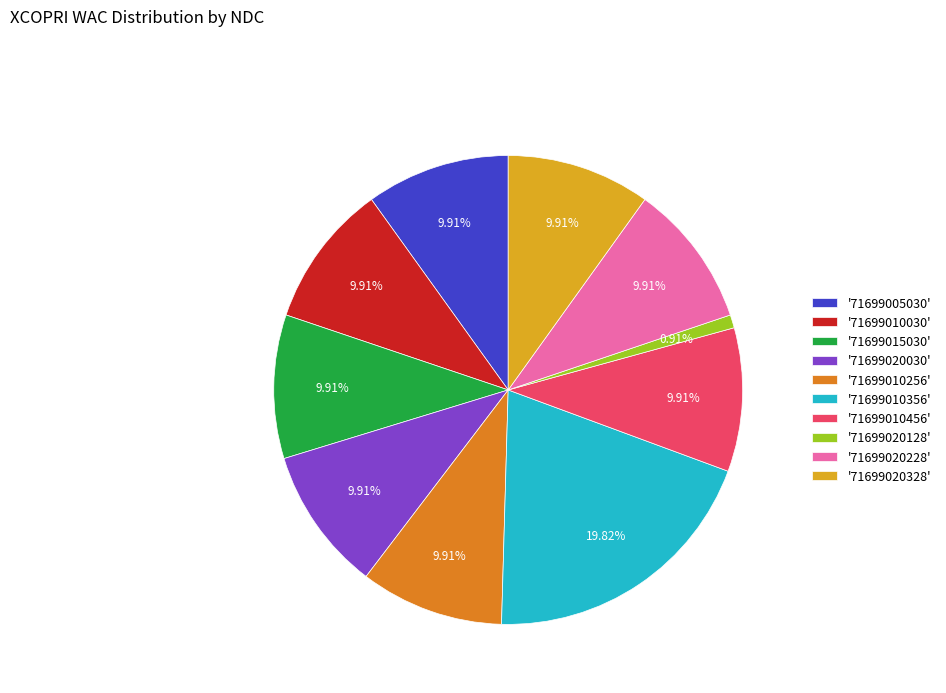

Do '71699010030' and '71699020228' together represent more than half of the pie?

No